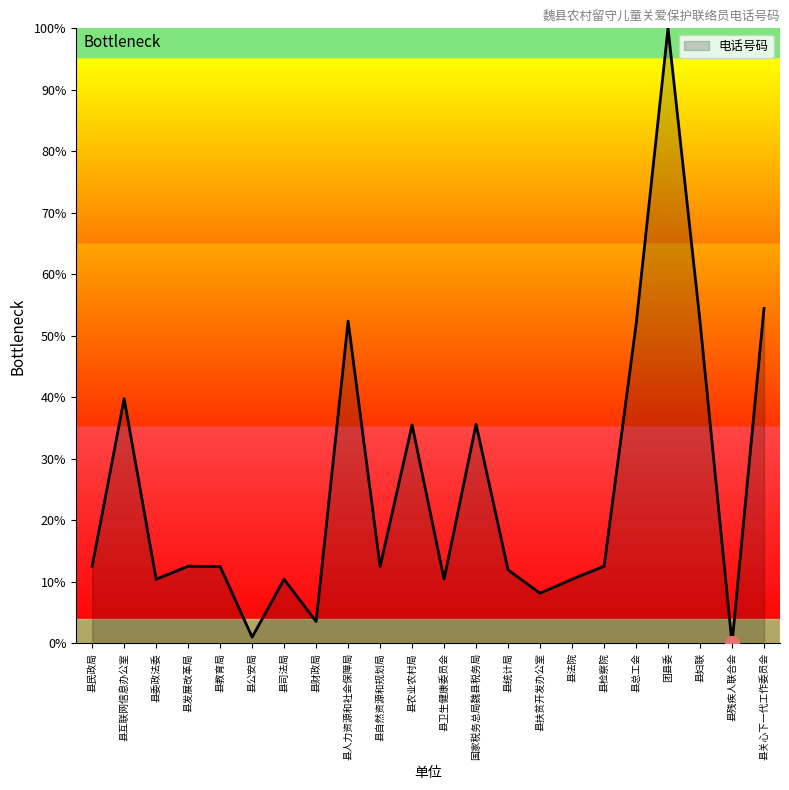

Which has a higher value, 县扶贫开发办公室 or 县委政法委?

县委政法委